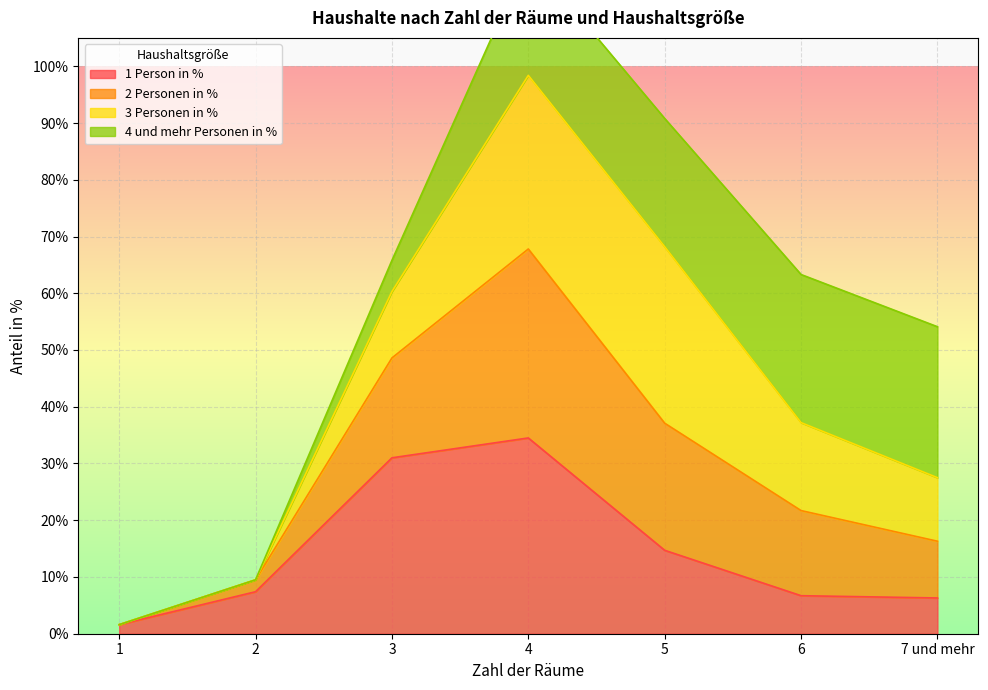

The 1 Person in % series shows 14.7 at 5. True or false?

True